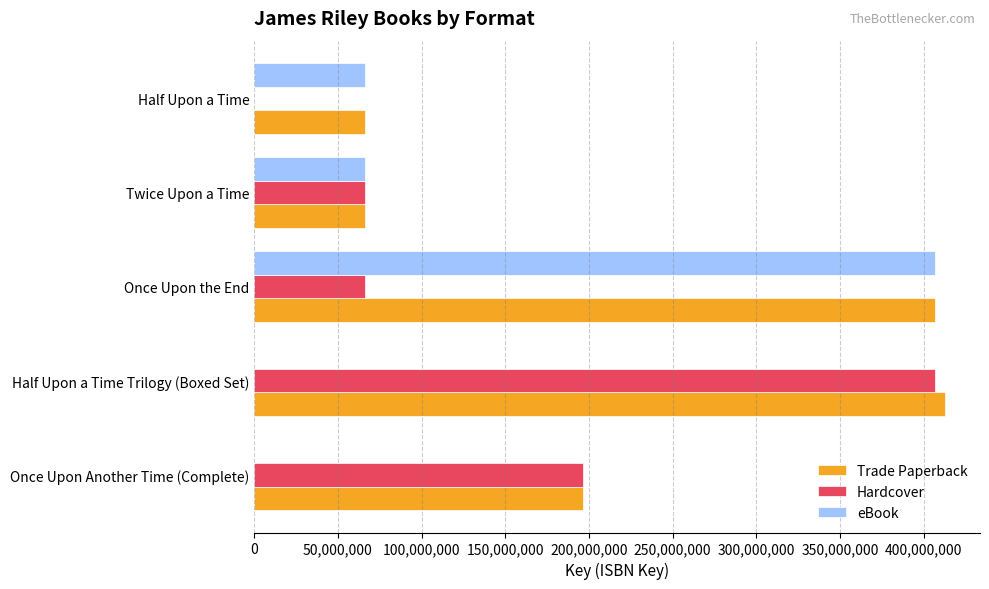

What is the maximum value for eBook?

406504228